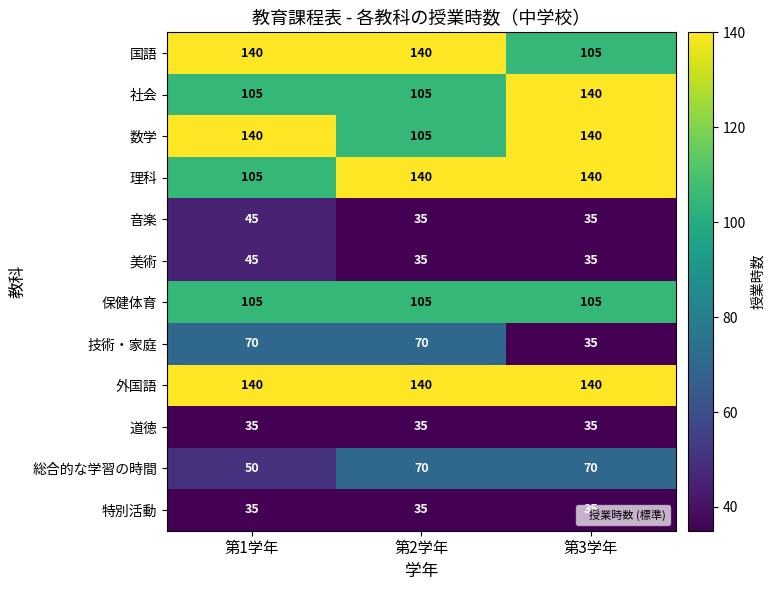

The 音楽 series shows 45 at 第1学年. True or false?

True